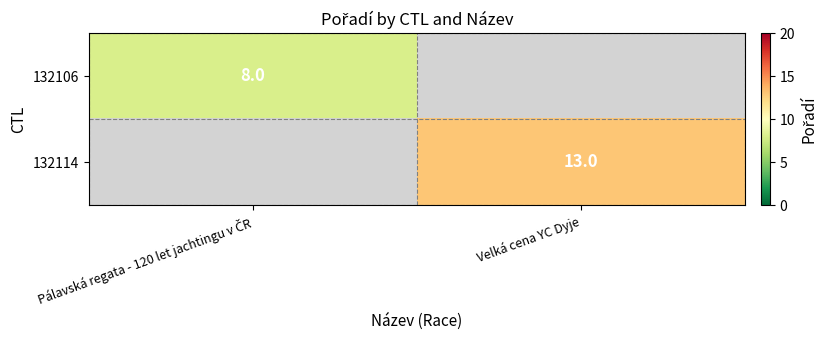

Count the number of categories in the chart.

2